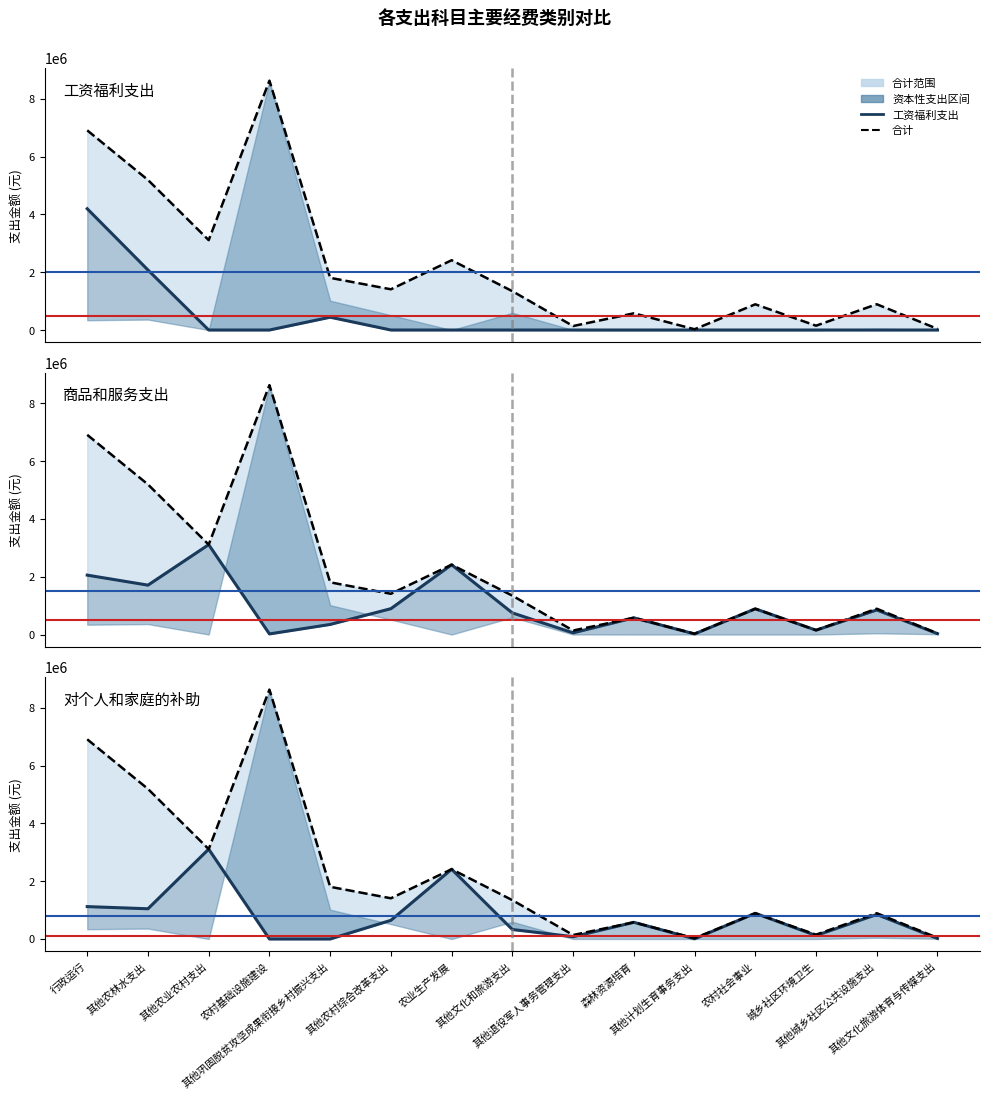

What is the difference between the 对个人和家庭的补助 values at 其他农业农村支出 and 其他计划生育事务支出?

3104700.0